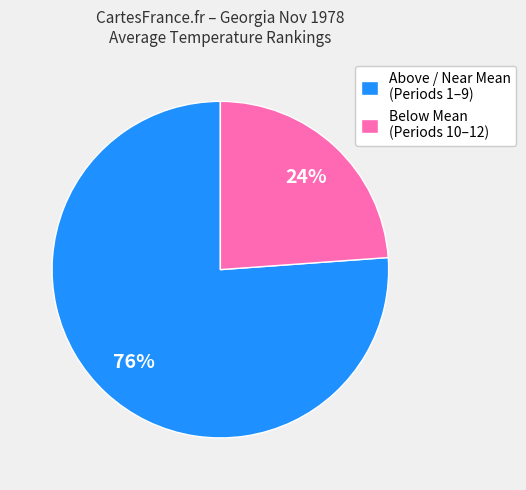

What percentage is the Below Mean (Periods 10–12) slice, to the nearest percent?

24%